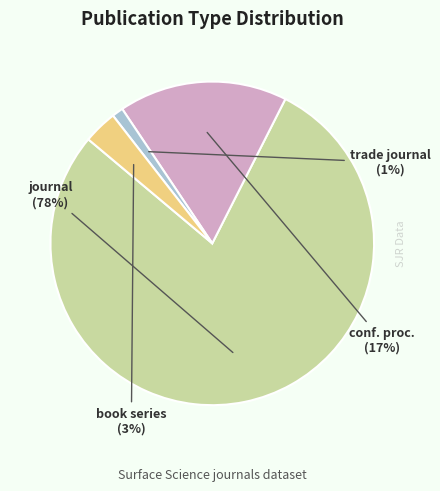

Which category has the biggest portion of the pie?

journal